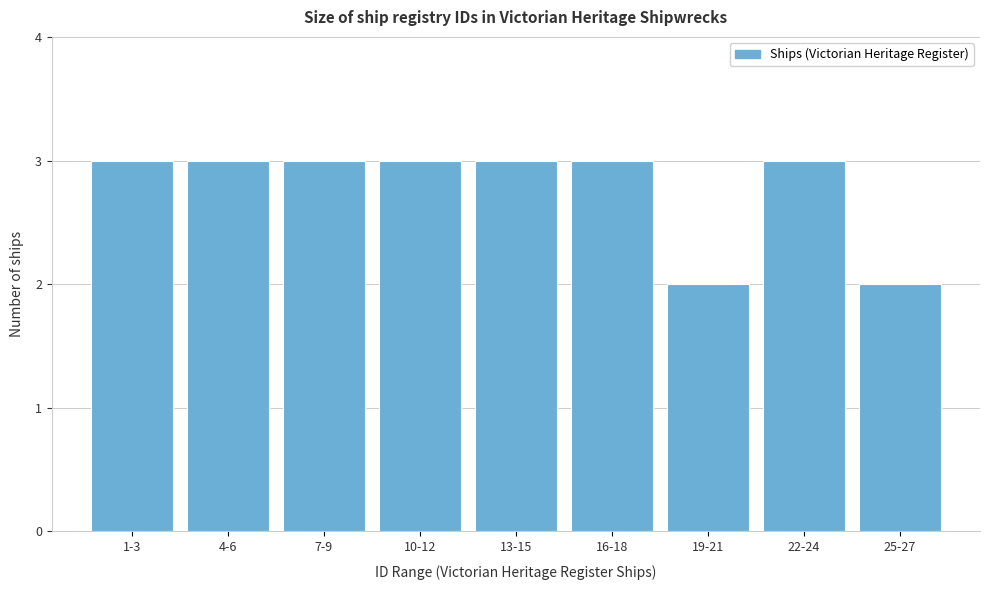

Reading right to left, extract all data points from this chart.

2	3	2	3	3	3	3	3	3